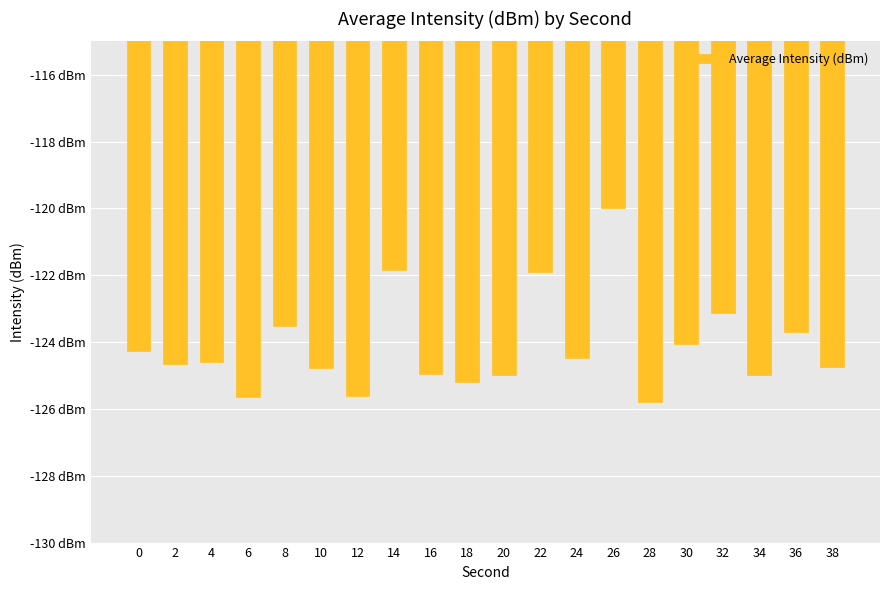

Are the bars horizontal?

No